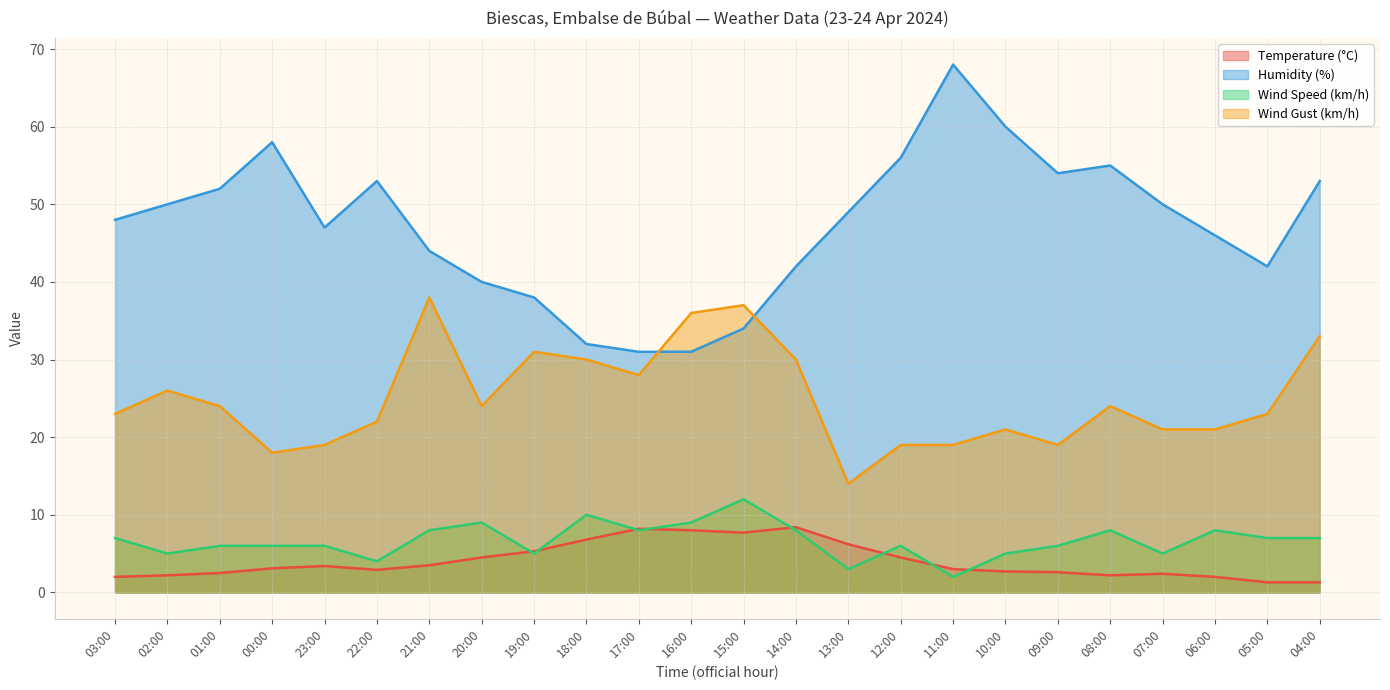

At 18:00, list the series in order from smallest to largest.

Temperature (°C), Wind Speed (km/h), Wind Gust (km/h), Humidity (%)